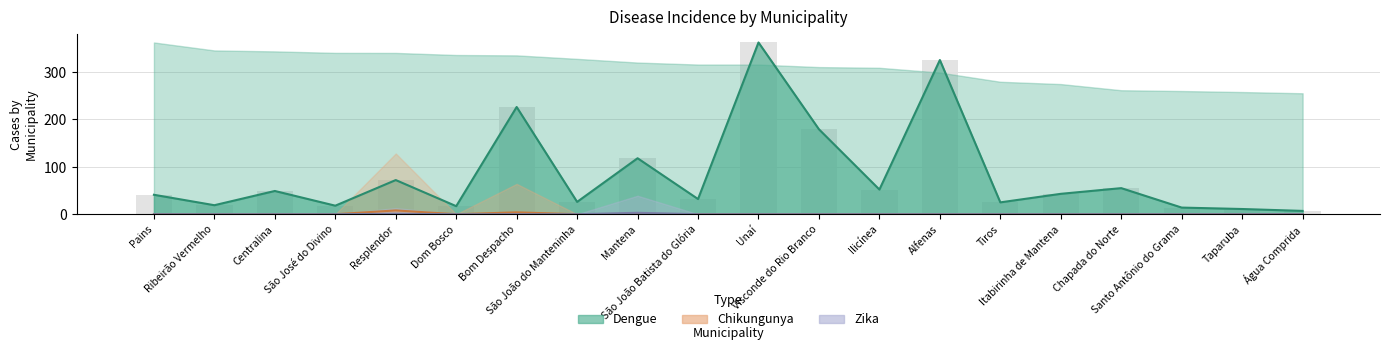

Which series changed the most between Visconde do Rio Branco and Taparuba?

Dengue